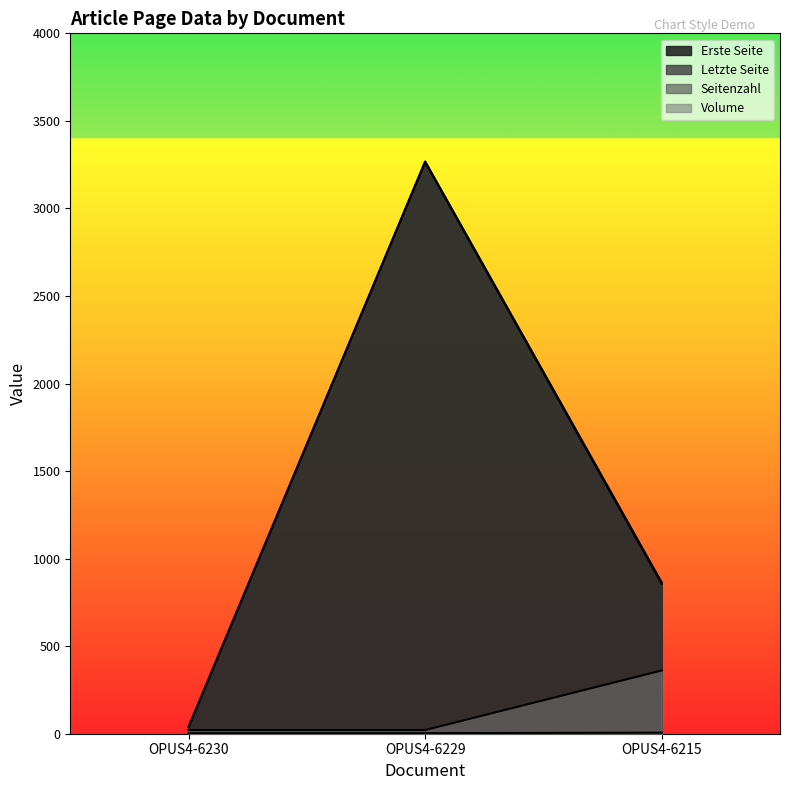

Which series has the largest total across all categories?

Letzte Seite